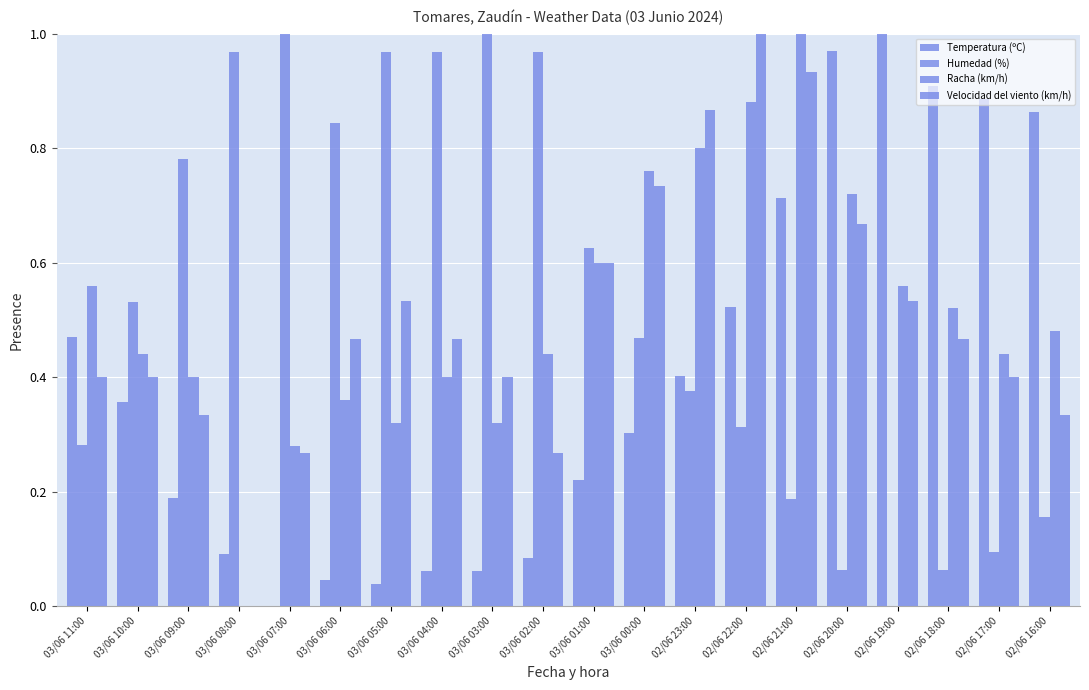

What is the average value of the Humedad (%) series?

0.5